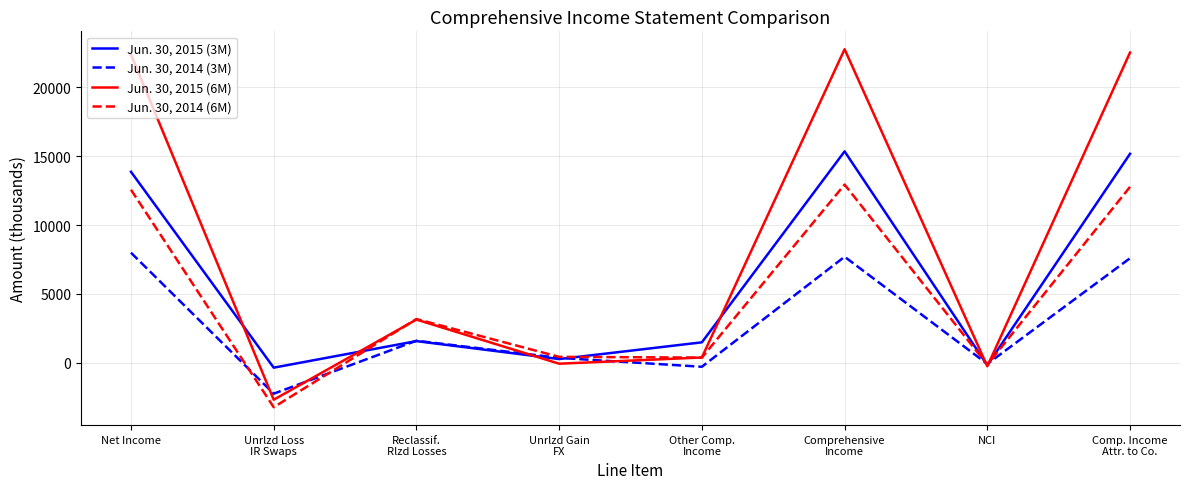

How many categories are shown in the chart?

8